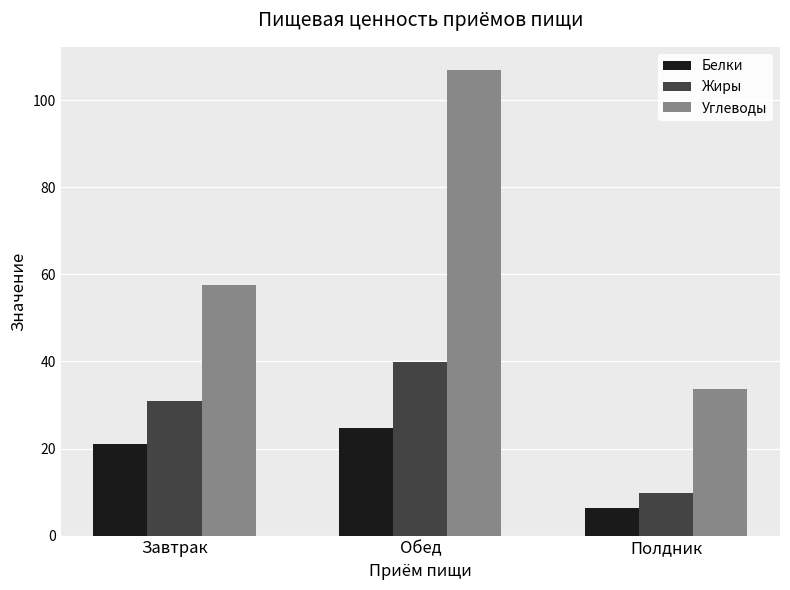

What are all the series names shown in the legend?

Белки, Жиры, Углеводы